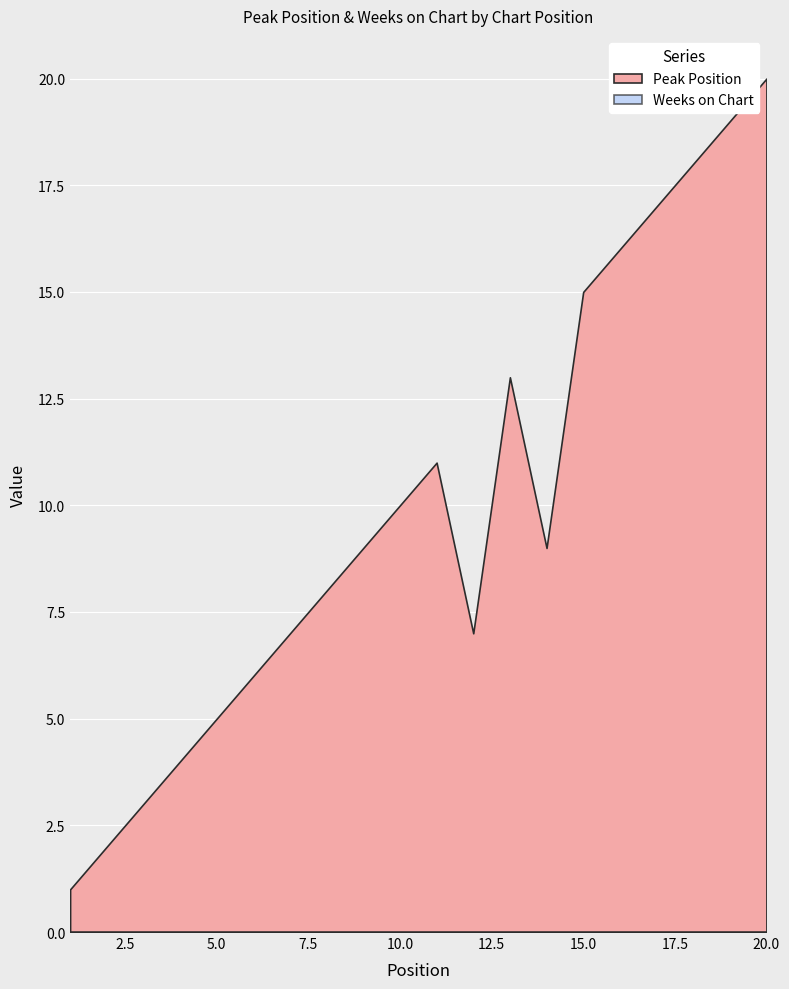

In Peak Position, how many points are lower than both neighbors (excluding endpoints)?

2